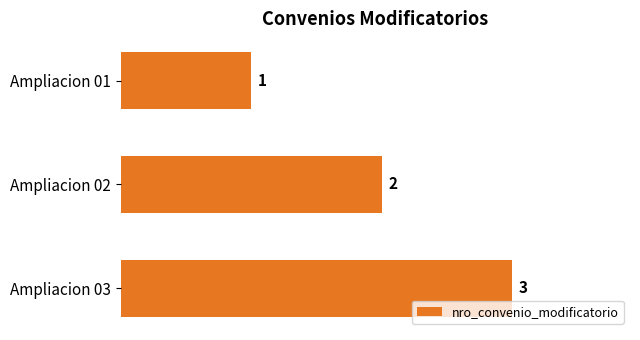

Rank the categories by value from highest to lowest.

Ampliacion 03, Ampliacion 02, Ampliacion 01